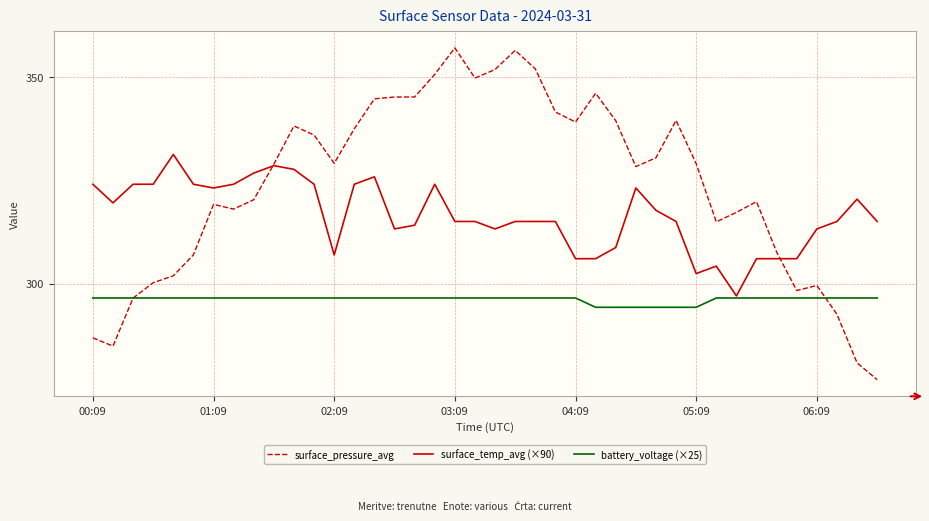

What is the minimum value shown in the chart?

276.7